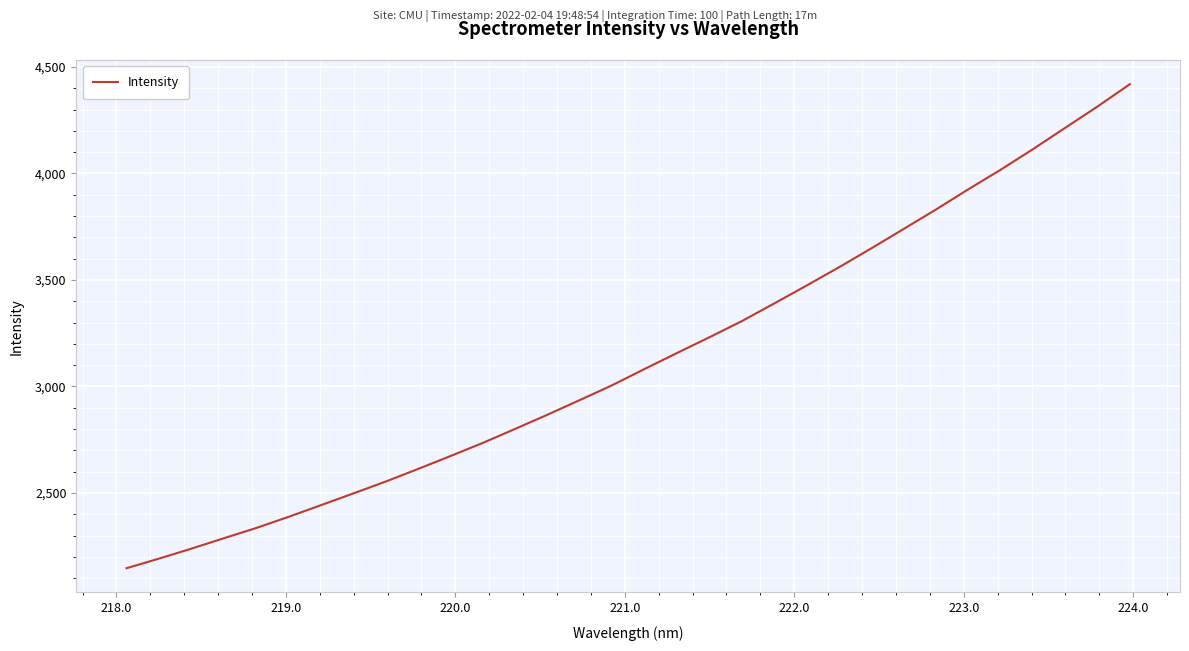

What is the smallest value displayed?

2146.5